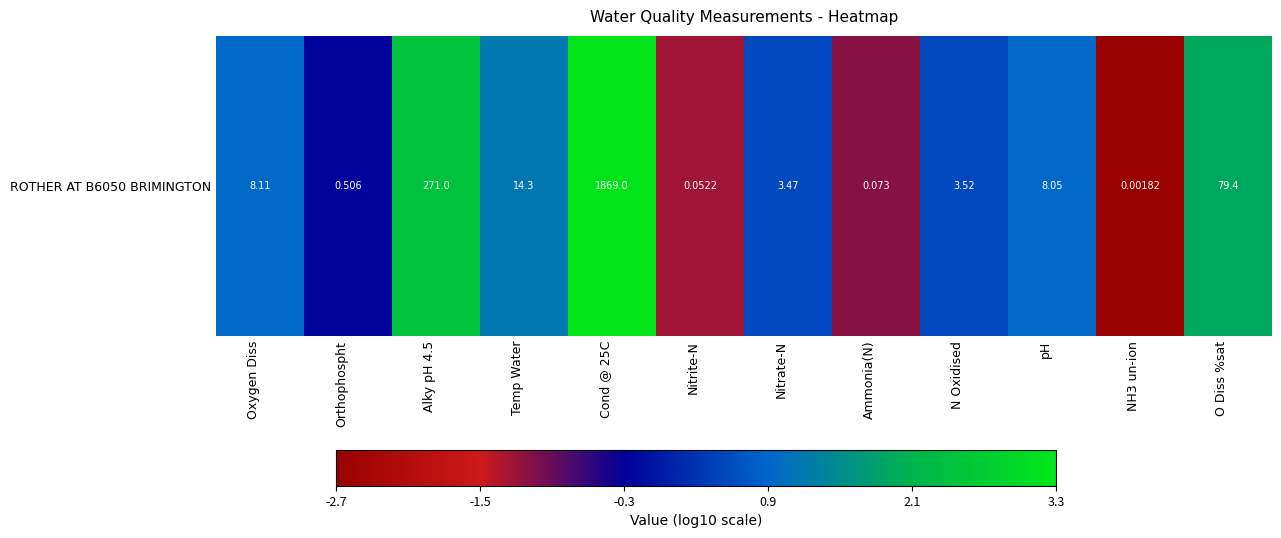

True or false: the data shows -0.3 at Nitrite-N.

False